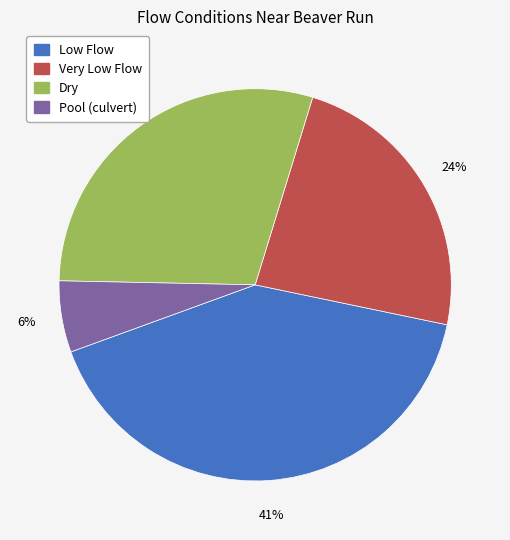

Combined, do Low Flow and Pool (culvert) account for over 50%?

No